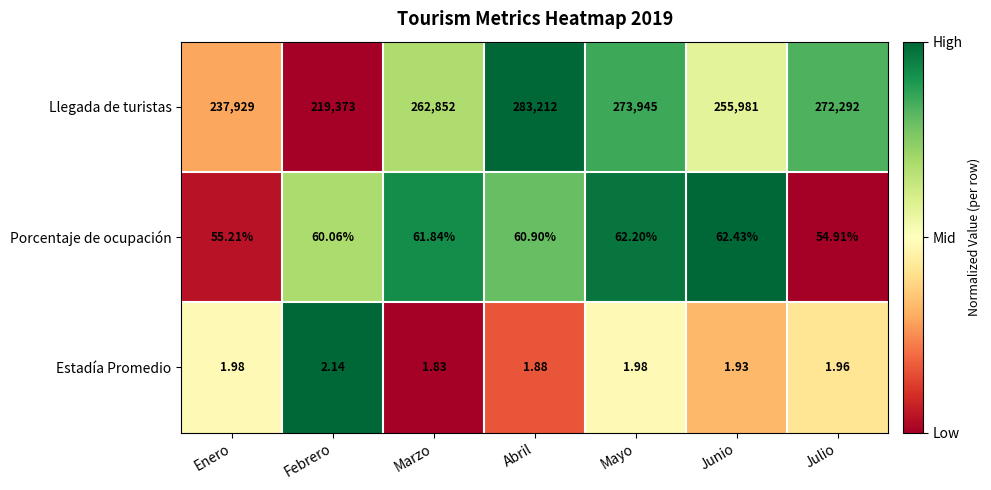

List the labels in order of Llegada de turistas value, smallest first.

Febrero, Enero, Junio, Marzo, Julio, Mayo, Abril